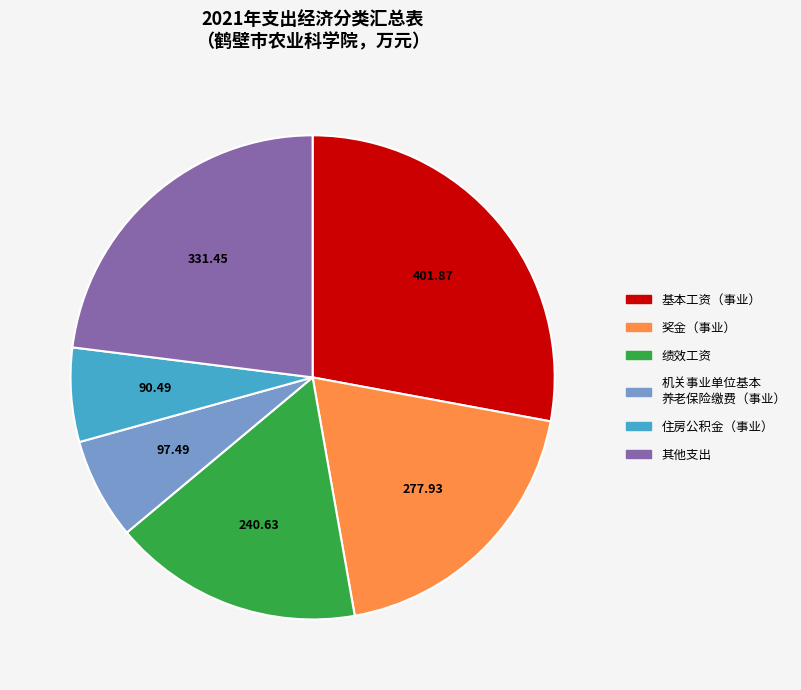

Does any single category account for the majority?

No